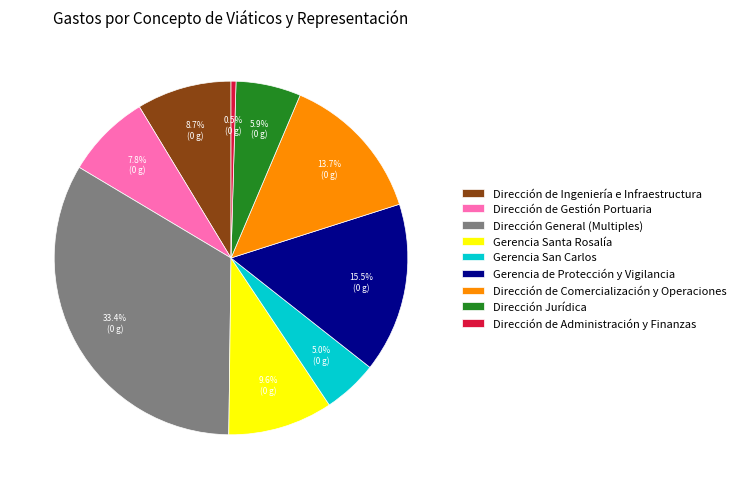

What percentage is NOT represented by Dirección General (Multiples)?

66.6%